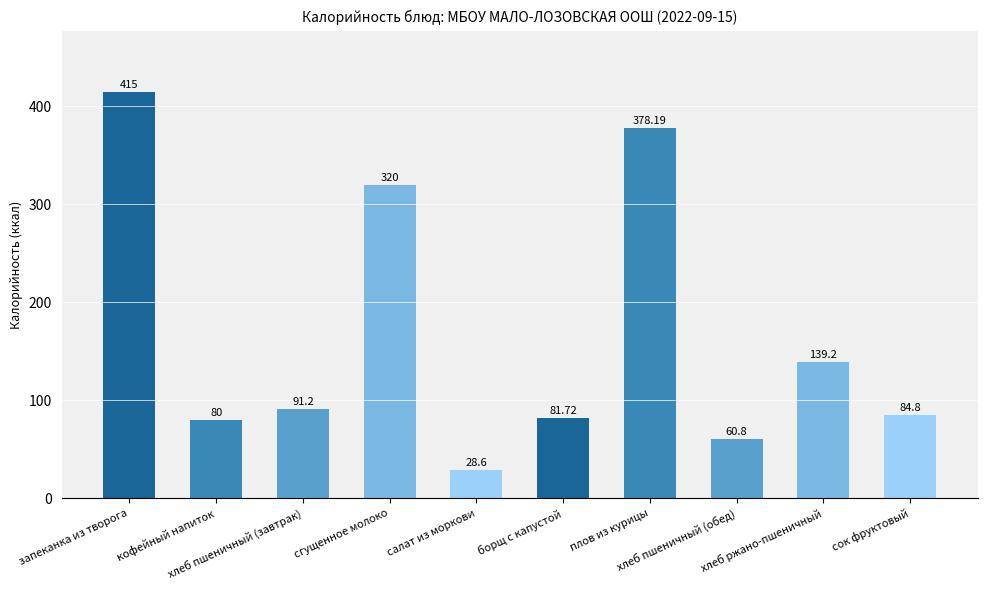

What is the label of the 9th bar from the right?

кофейный напиток